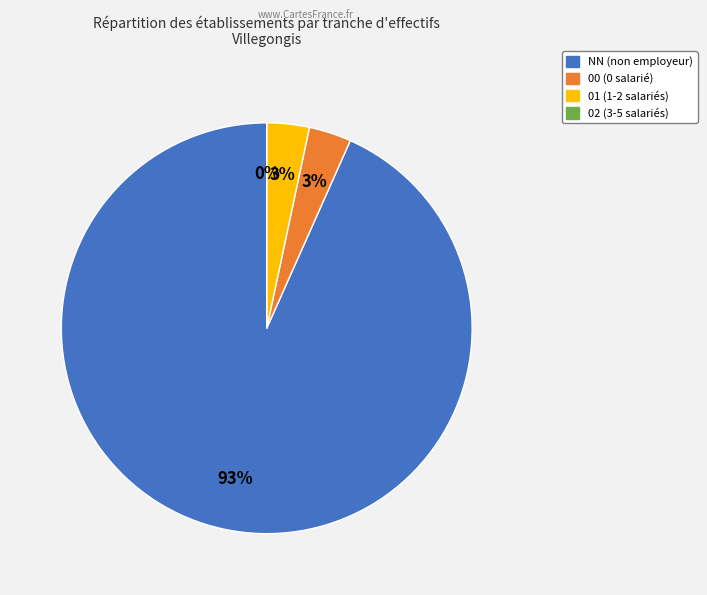

The 02 slice represents 18% of the pie. True or false?

False